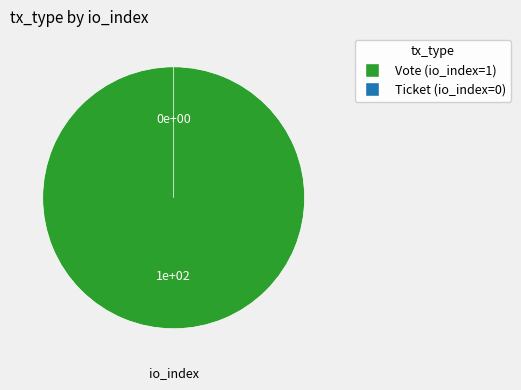

Between Vote (io_index=1) and Ticket (io_index=0), which is larger?

Vote (io_index=1)